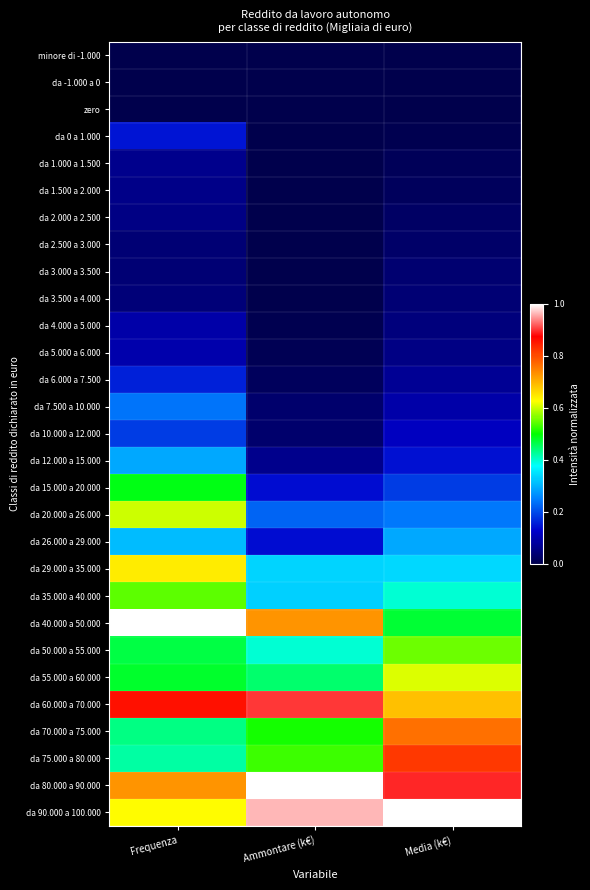

What is the total value across all series at Ammontare (k€)?

6.8